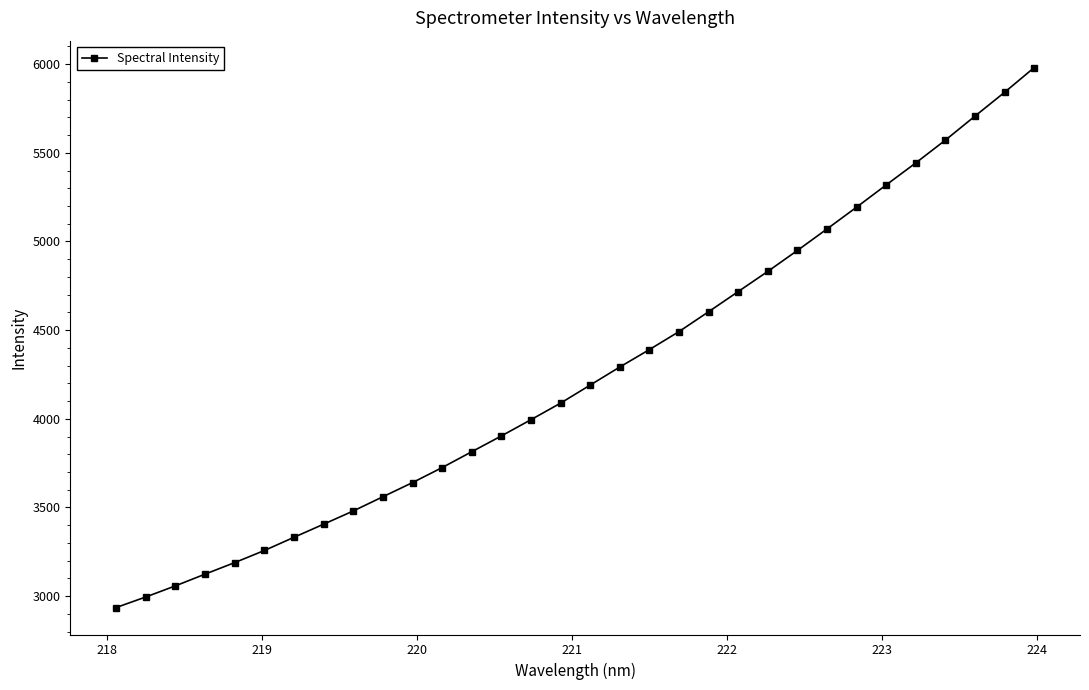

What is the value of the 19th point from the left?

4390.4